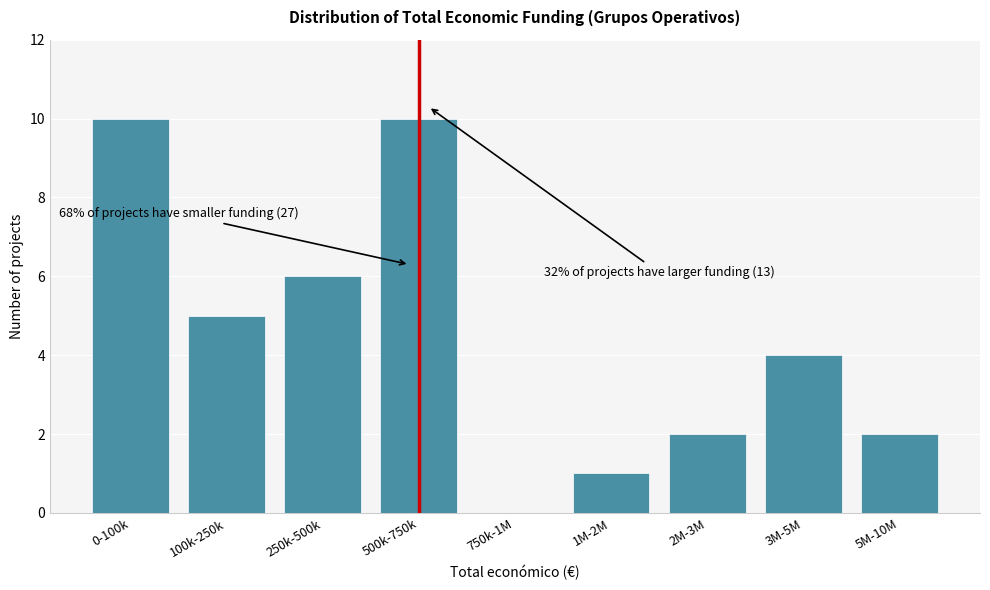

Reading left to right, what are all the values shown in this chart?

0-100k=10	100k-250k=5	250k-500k=6	500k-750k=10	750k-1M=0	1M-2M=1	2M-3M=2	3M-5M=4	5M-10M=2